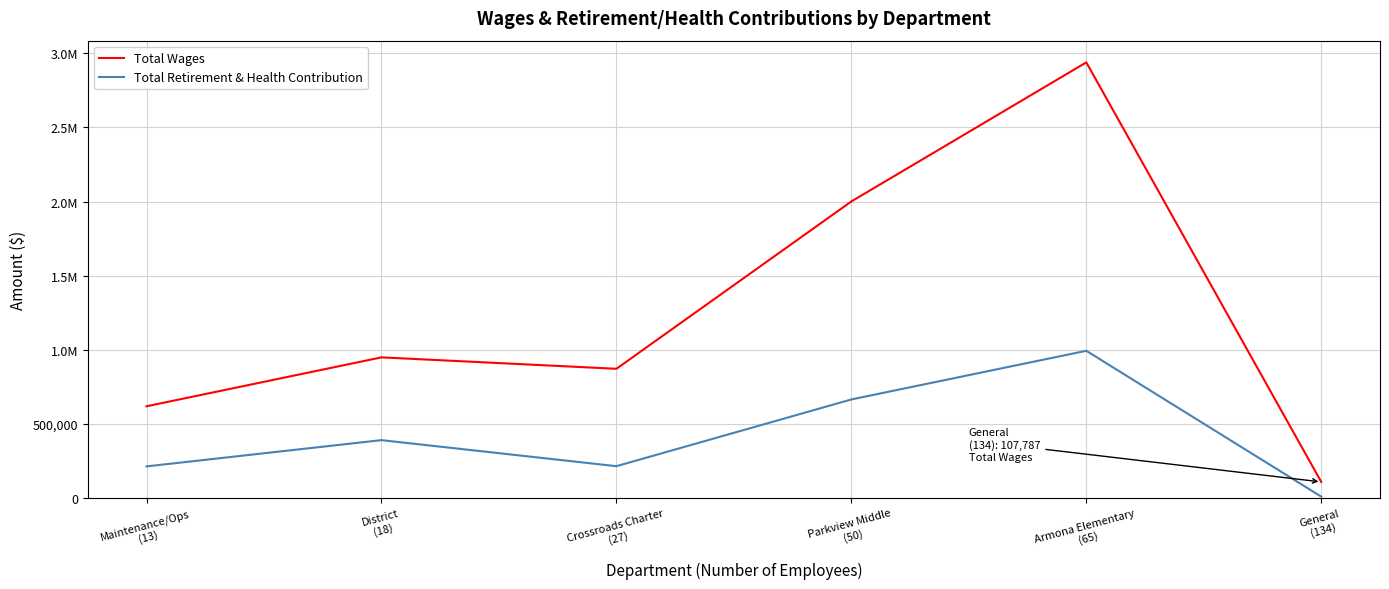

What are all the series names shown in the legend?

Total Wages, Total Retirement & Health Contribution